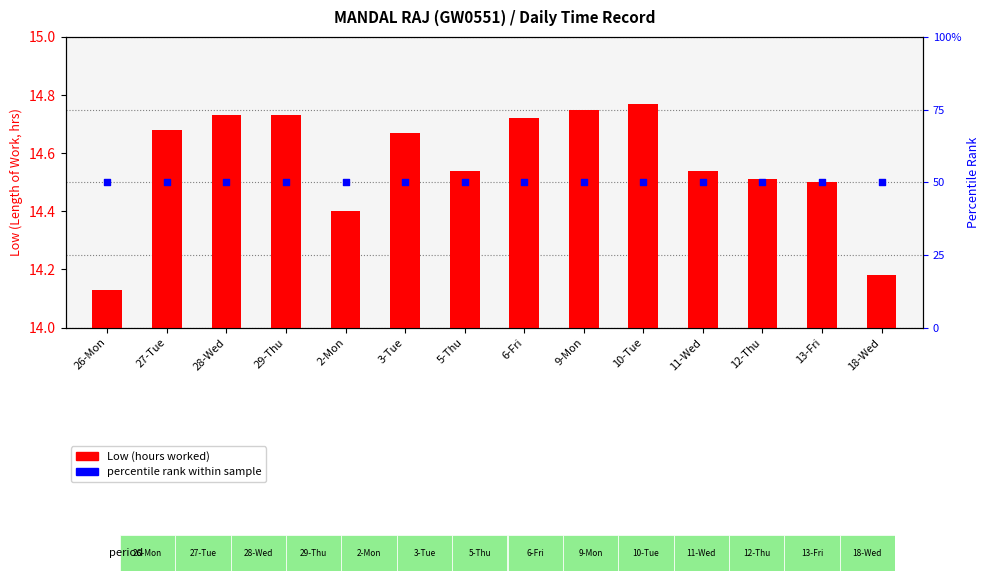

At how many categories does at least one series exceed 6?

14